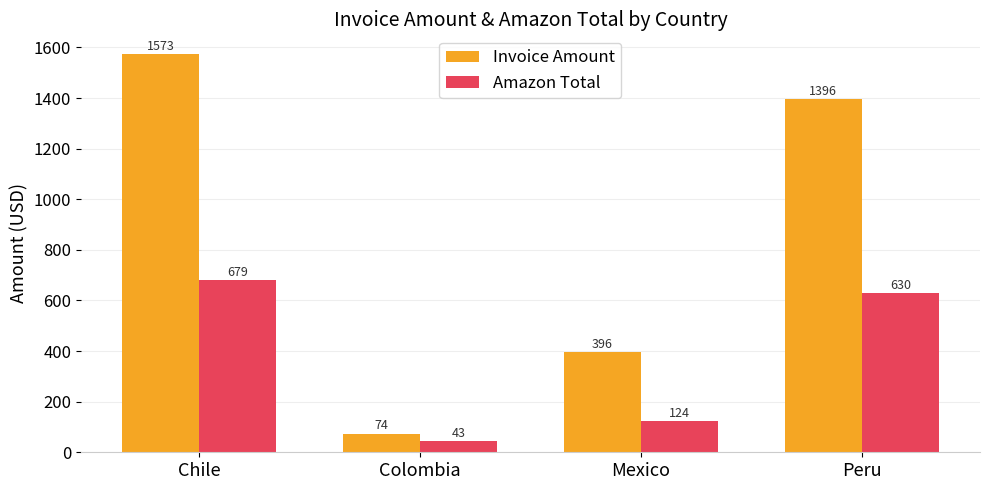

At which label does Invoice Amount reach its peak?

Chile